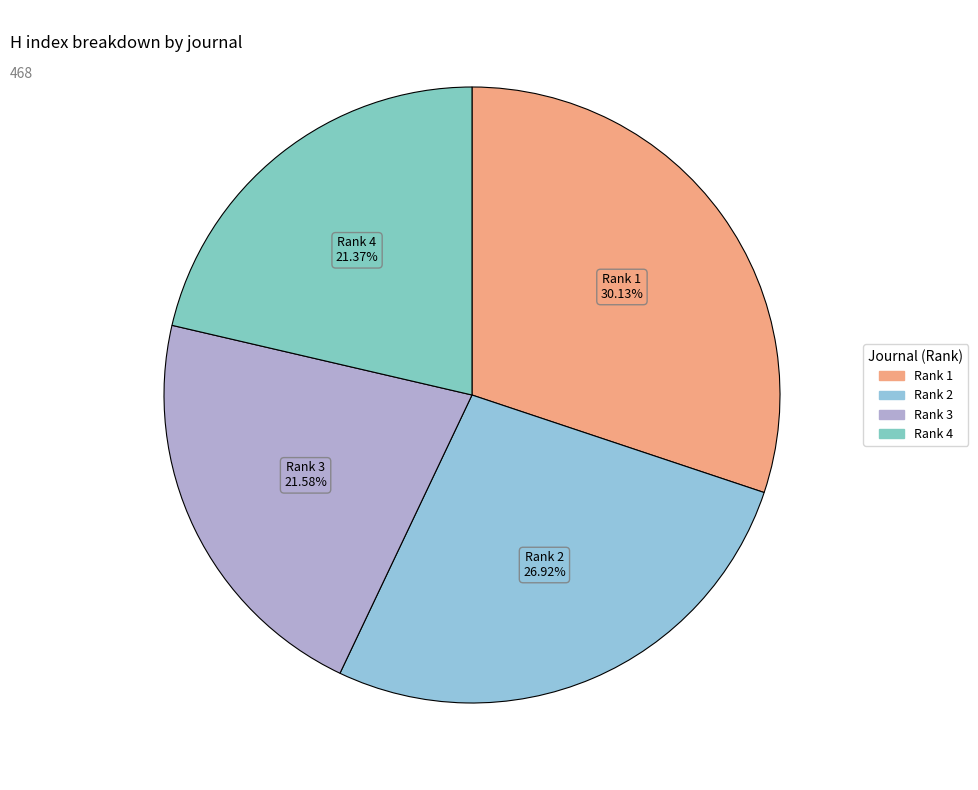

How many segments does this pie chart have?

4